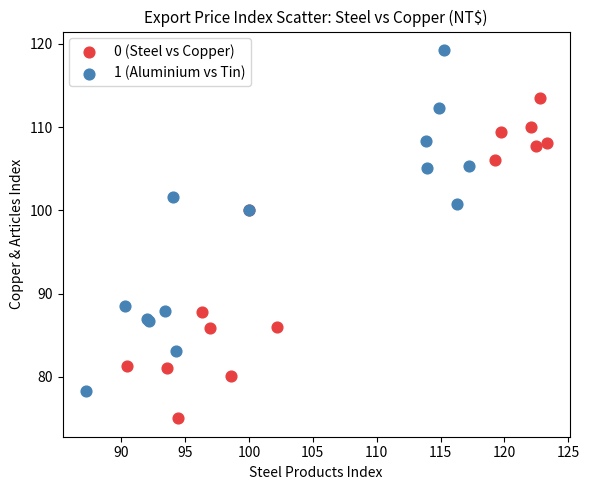

Which series has the largest Y range (max minus min)?

1 (Aluminium vs Tin)